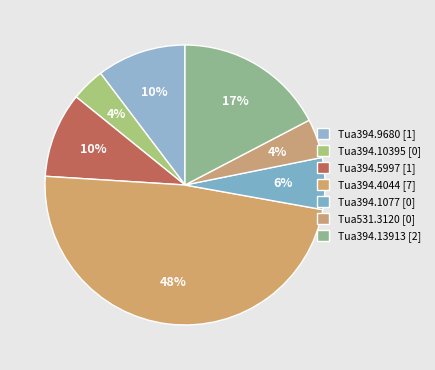

How many slices are in this pie chart?

7